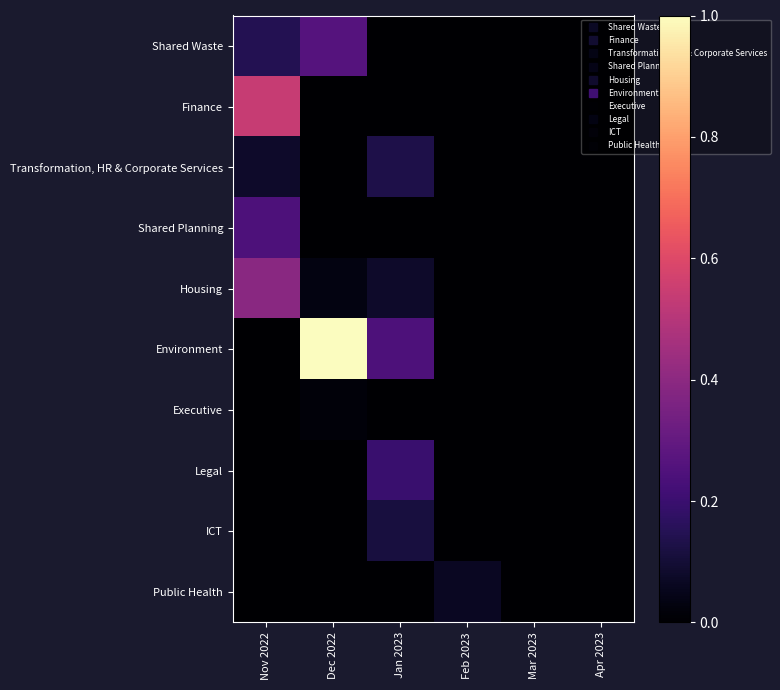

Which series has the largest total across all categories?

Environment